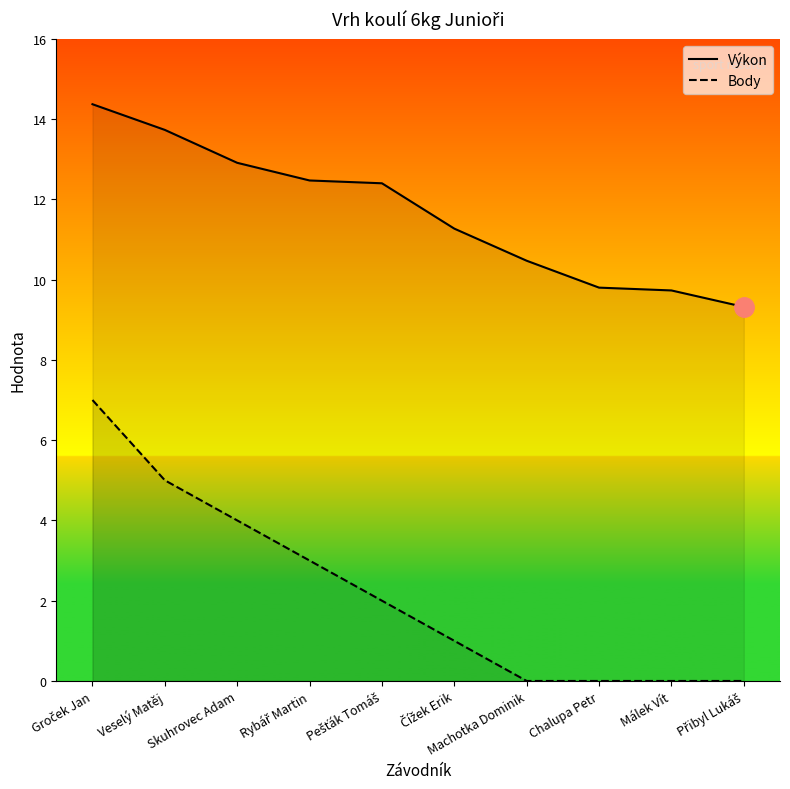

List the labels in order of Body value, largest first.

Groček Jan, Veselý Matěj, Skuhrovec Adam, Rybář Martin, Pešťák Tomáš, Čížek Erik, Machotka Dominik, Chalupa Petr, Málek Vít, Přibyl Lukáš